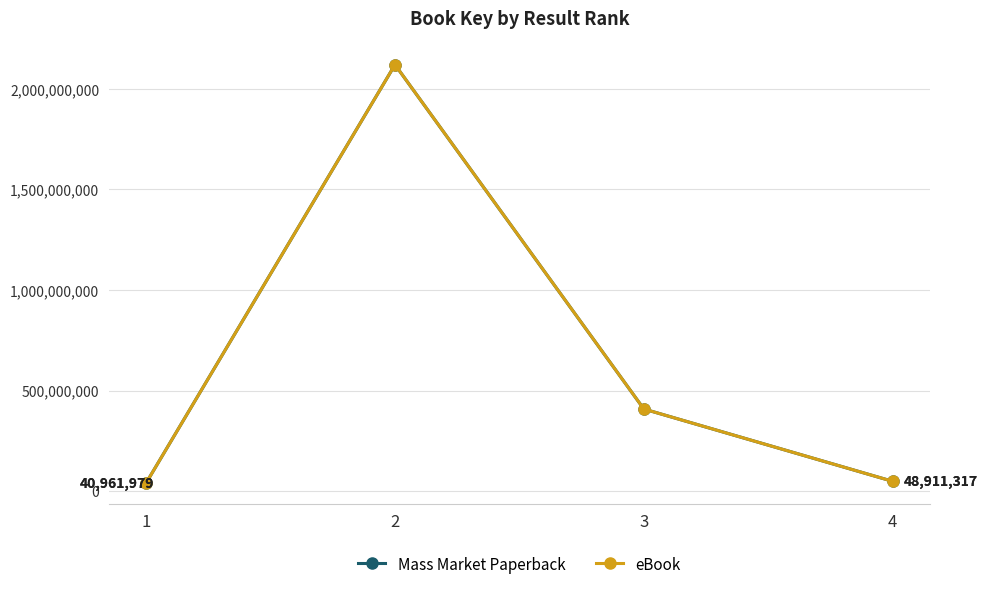

True or false: Mass Market Paperback and eBook cross at least once.

False